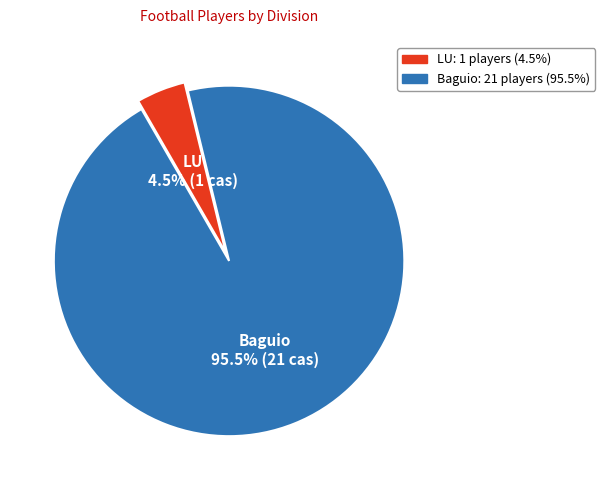

Which slice is the largest?

Baguio